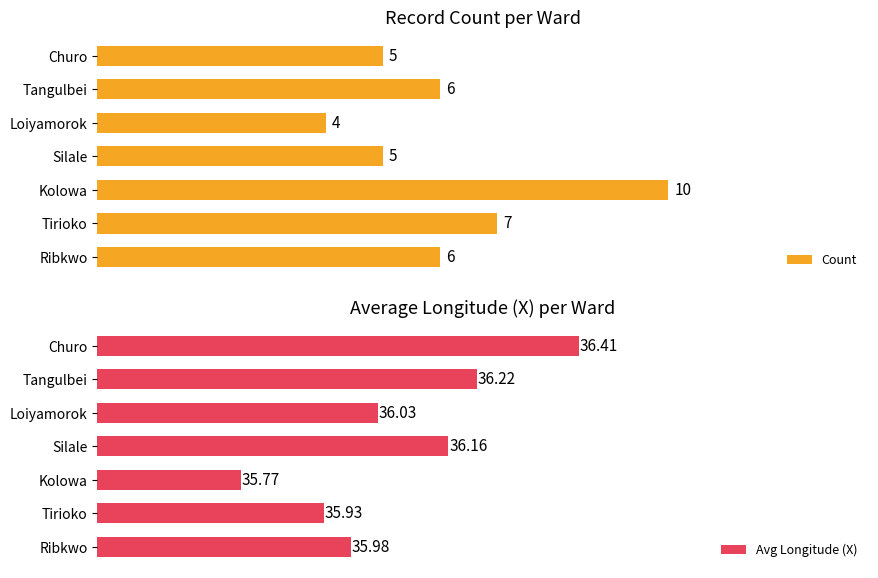

Where is Count nearest to the value 7?

Tirioko